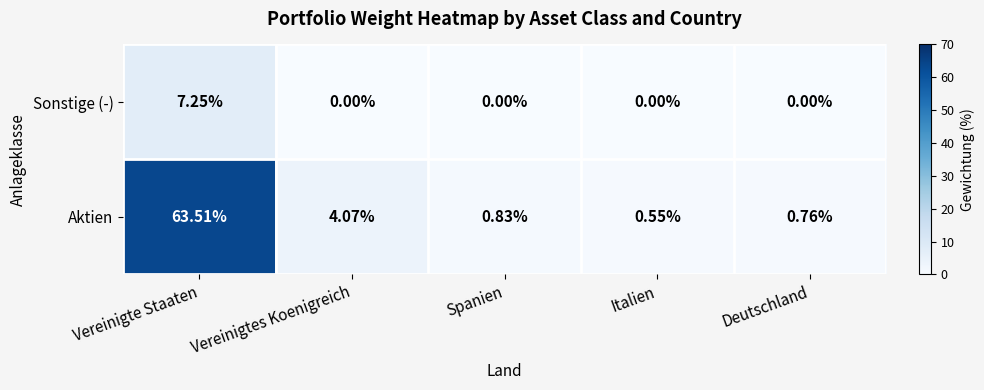

Between Italien and Deutschland, which series saw the biggest shift?

Aktien